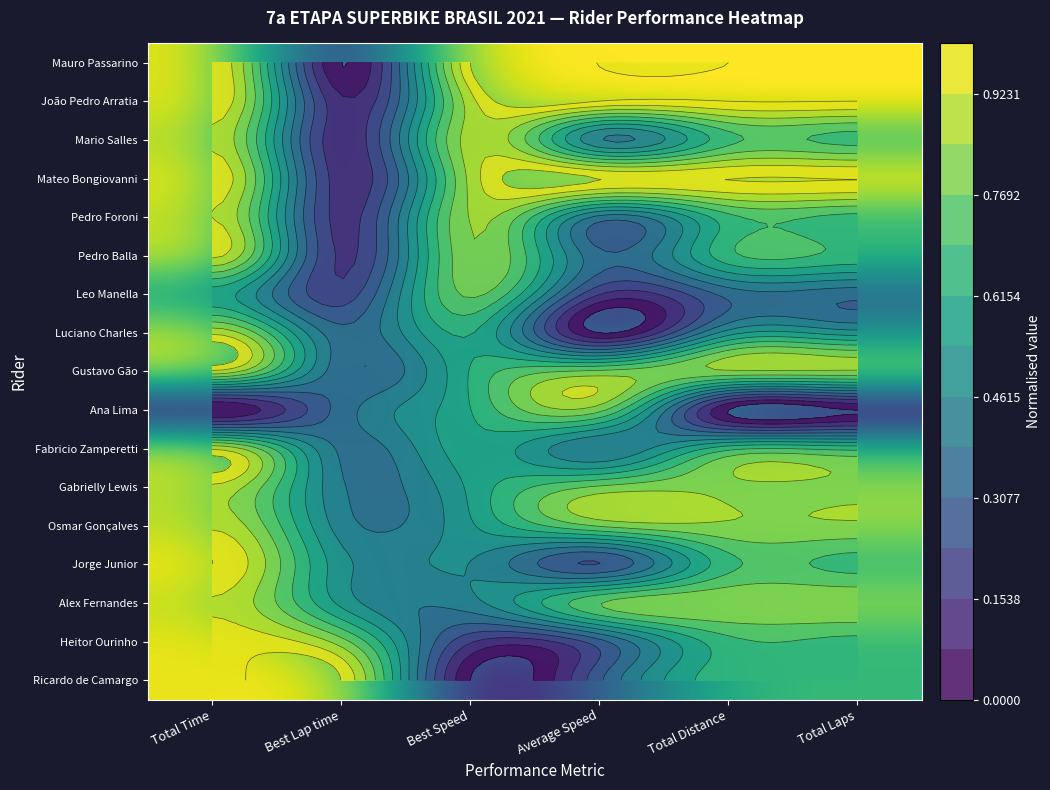

The value of Mateo Bongiovanni at Total Time is 1.0. True or false?

True